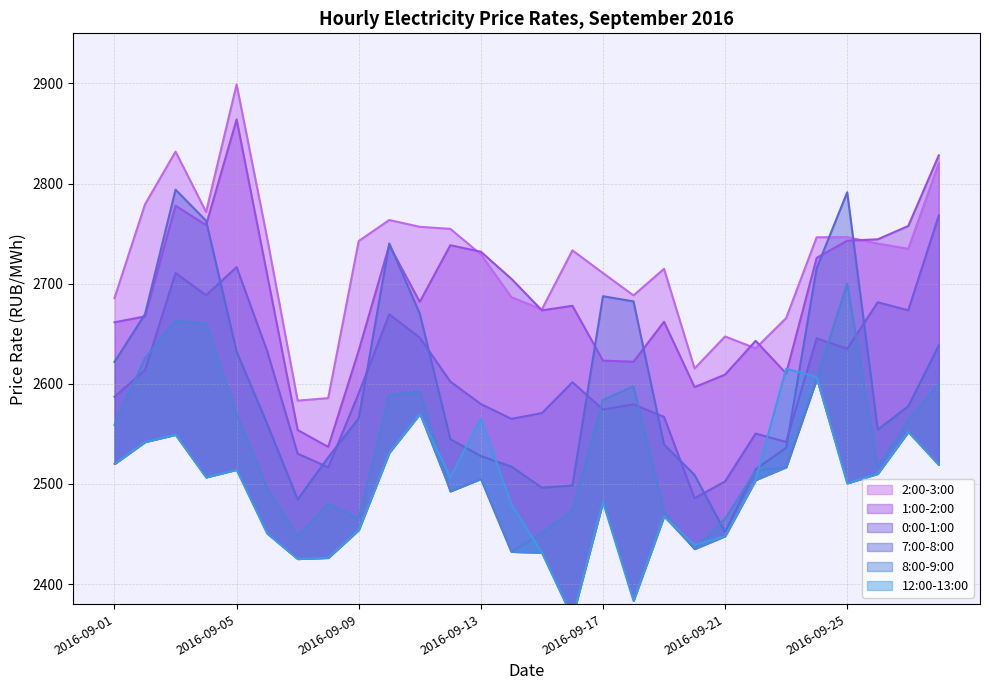

Reading left to right, extract all data points from this chart.

12:00-13:00: 2520.1	2541.9	2549.2	2506.7	2514.2	2450.6	2425.1	2426.2	2454.1	2531.2	2569.9	2506.7	2565.1	2479.8	2431.3	2366.6	2482.0	2383.4	2467.7	2439.2	2447.9	2504.0	2615.1	2607.0	2500.7	2510.2	2552.1	2519.1
0:00-1:00: 2587.1	2613.7	2710.6	2688.5	2716.6	2632.8	2530.3	2516.7	2590.7	2669.4	2646.2	2602.2	2579.8	2565.1	2570.8	2601.6	2574.4	2579.5	2567.1	2485.8	2502.6	2550.4	2541.9	2645.5	2635.0	2681.4	2673.5	2768.0
7:00-8:00: 2621.9	2669.6	2793.9	2762.9	2632.0	2560.1	2484.6	2526.6	2565.6	2740.2	2670.1	2544.7	2527.8	2517.4	2496.3	2498.5	2687.5	2682.3	2539.3	2509.1	2452.1	2514.7	2536.1	2715.6	2791.3	2554.3	2577.6	2638.3
8:00-9:00: 2559.0	2625.6	2662.9	2660.2	2569.5	2495.9	2447.6	2480.2	2465.6	2588.7	2592.3	2492.7	2505.1	2432.3	2450.9	2473.8	2584.0	2597.5	2471.9	2435.1	2465.3	2513.2	2516.8	2604.6	2700.0	2516.6	2563.7	2600.1
1:00-2:00: 2661.4	2667.3	2777.9	2758.5	2864.0	2709.1	2553.9	2537.0	2633.3	2738.4	2681.9	2738.4	2731.9	2704.9	2673.4	2677.9	2623.2	2622.1	2662.0	2596.7	2609.2	2643.0	2610.4	2725.8	2742.9	2744.3	2757.6	2828.2
2:00-3:00: 2685.6	2779.2	2831.9	2771.6	2898.9	2745.5	2583.2	2585.7	2742.6	2763.6	2756.8	2754.7	2729.3	2686.6	2674.4	2733.3	2710.6	2688.3	2714.8	2615.3	2647.3	2635.5	2665.6	2746.3	2746.5	2740.1	2734.8	2820.1